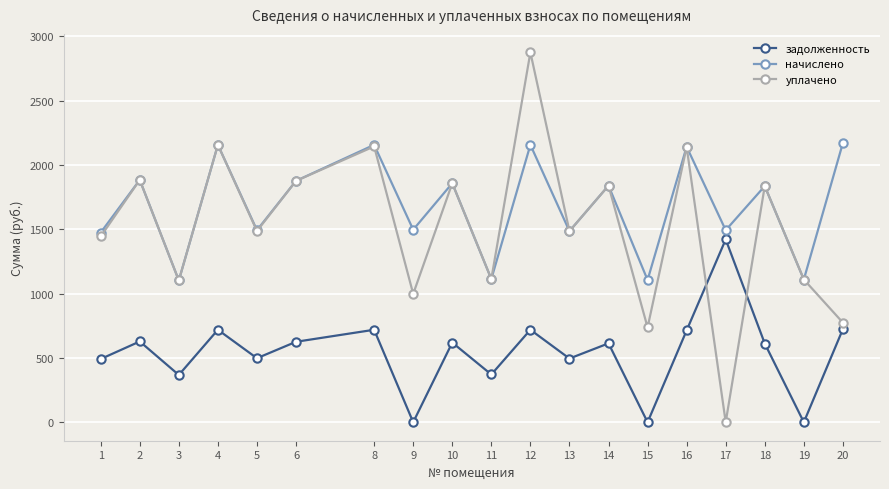

What is the value of the начислено point at the 15th from the left?

2142.2